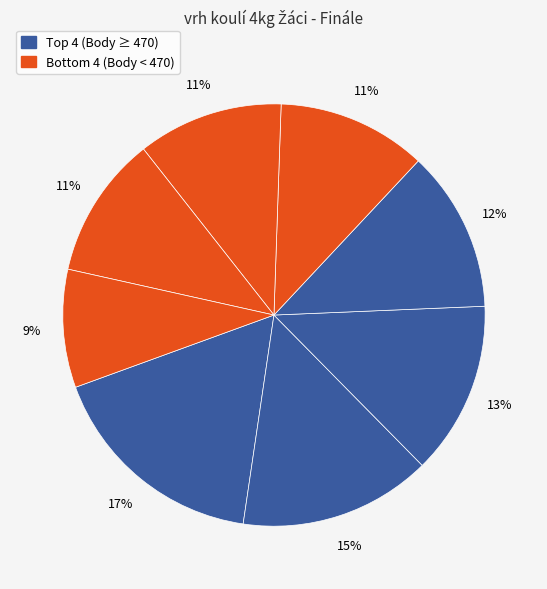

Count the number of slices in the pie.

8